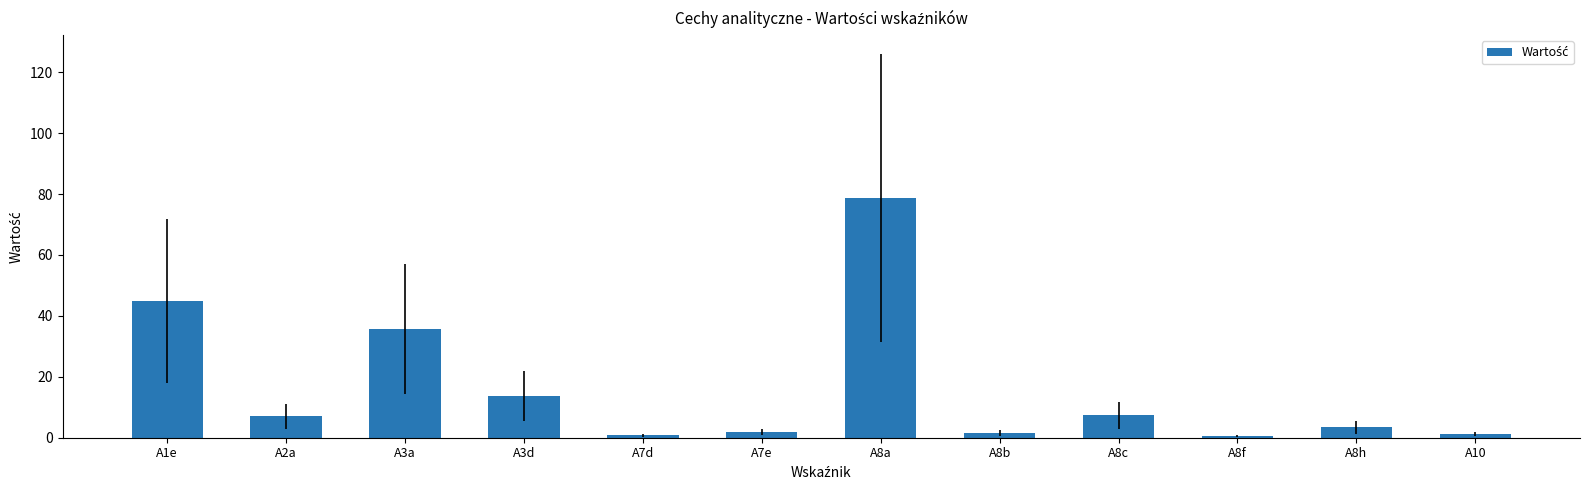

True or false: the data shows 78.7 at A8a.

True